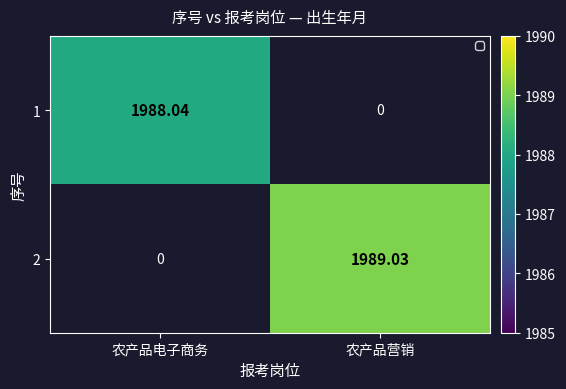

How many data points does each series have?

2